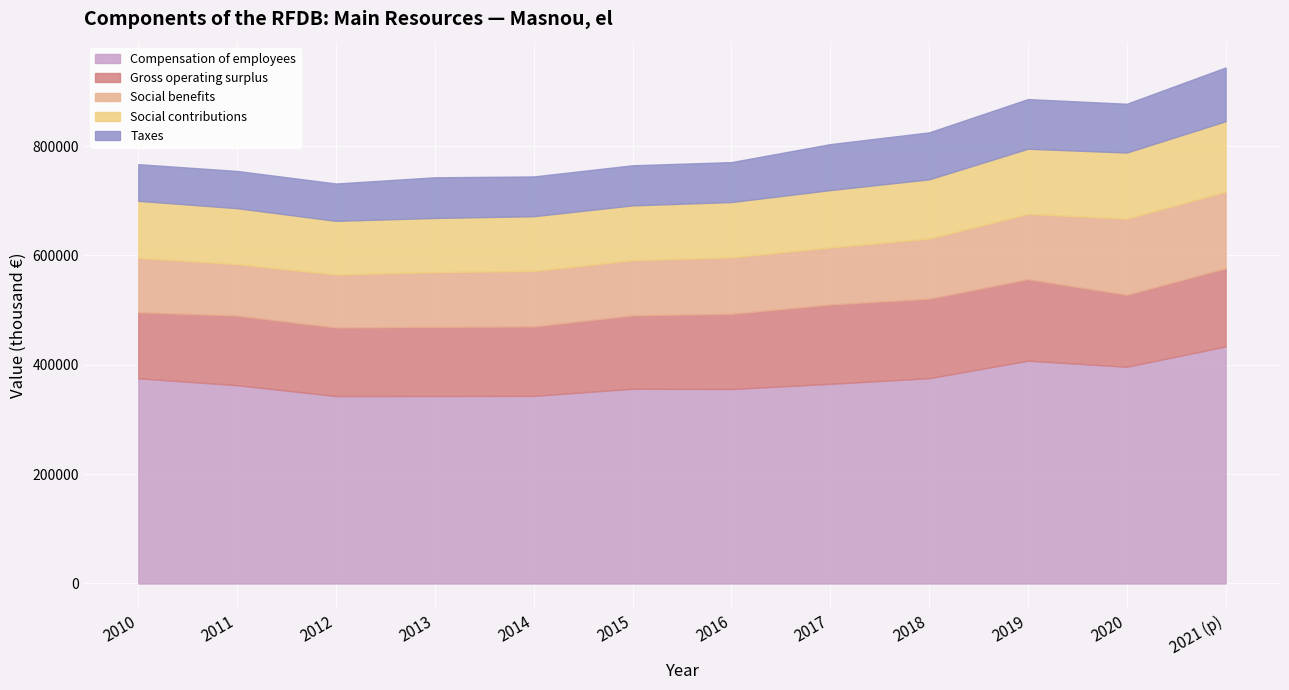

What is the difference between the Social benefits values at 2018 and 2017?

5611